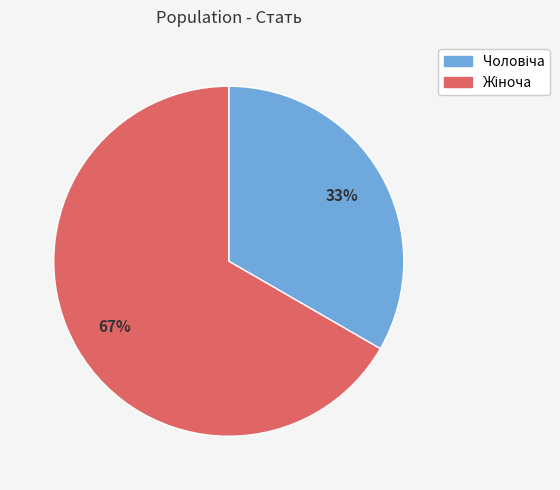

Is there any slice that represents more than half of the pie?

Yes